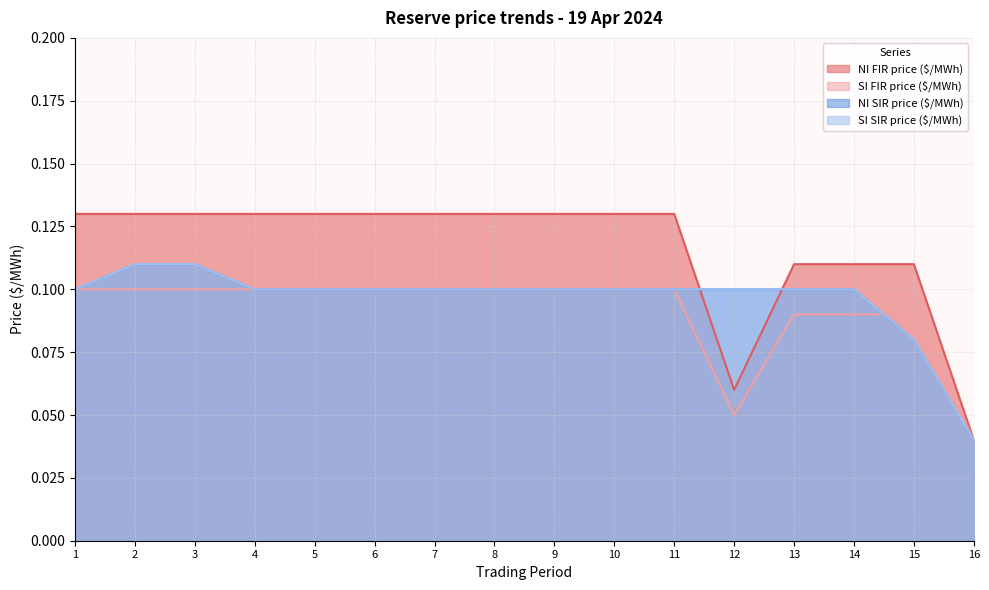

After their last crossing, which series has the higher values: SI SIR price ($/MWh) or SI FIR price ($/MWh)?

SI FIR price ($/MWh)